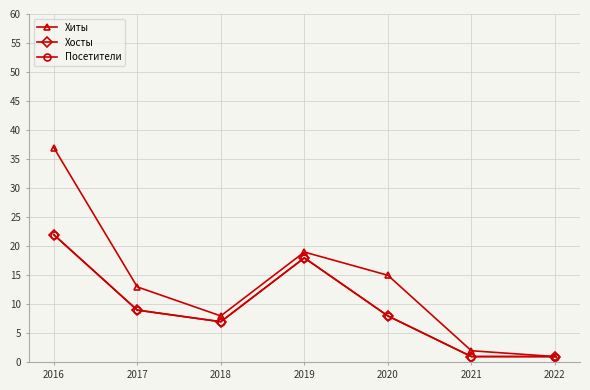

What is the value of the Хиты point at the 1st from the left?

37